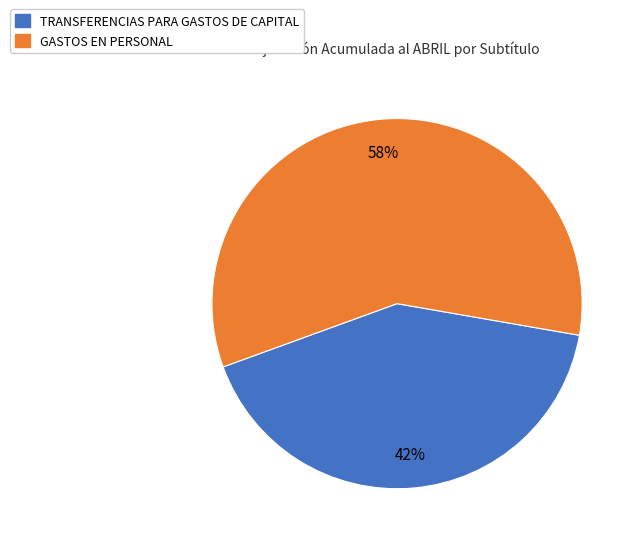

Count the number of slices in the pie.

2